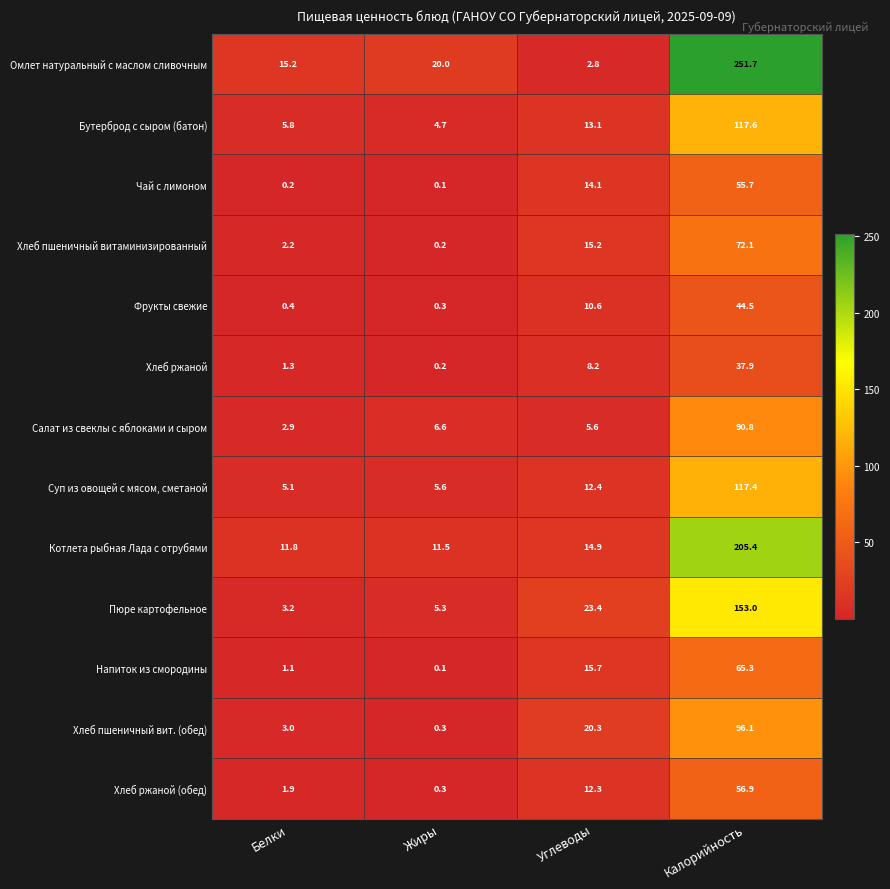

Where does the Хлеб ржаной (обед) series first go above 12?

Углеводы